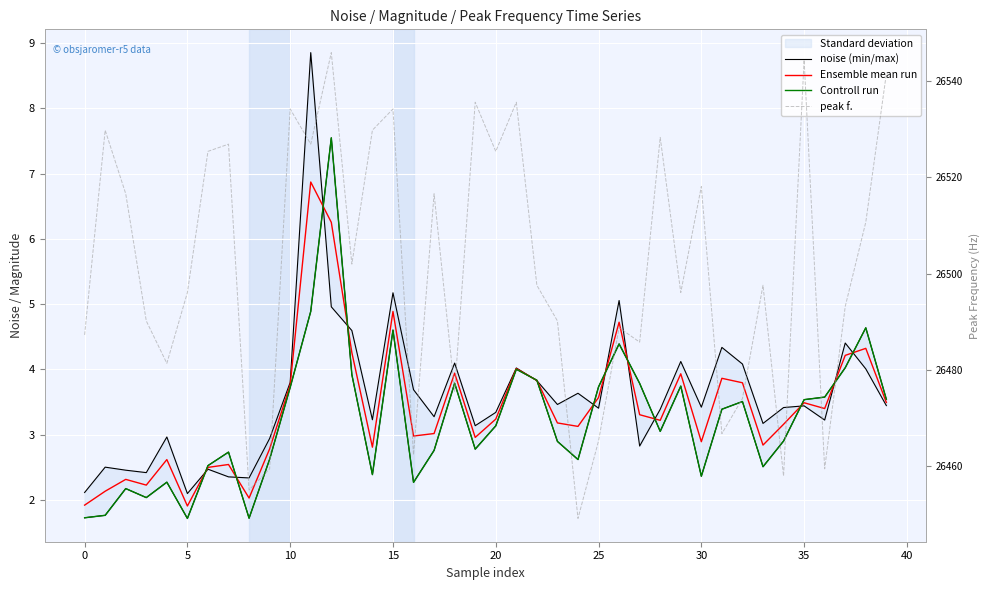

What is the maximum value for peak f.?

26545.9